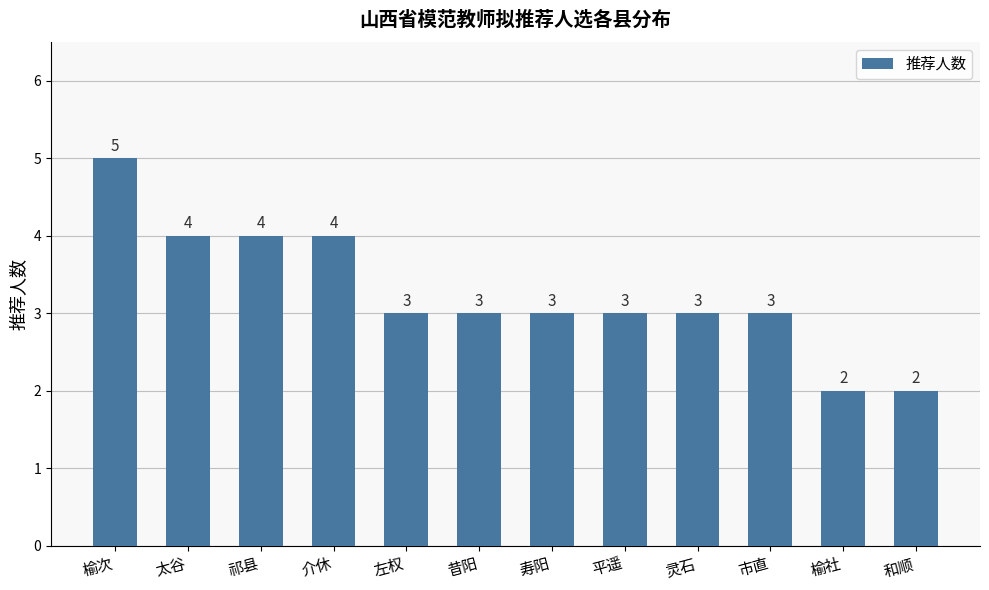

Which category has the highest value across all series?

榆次